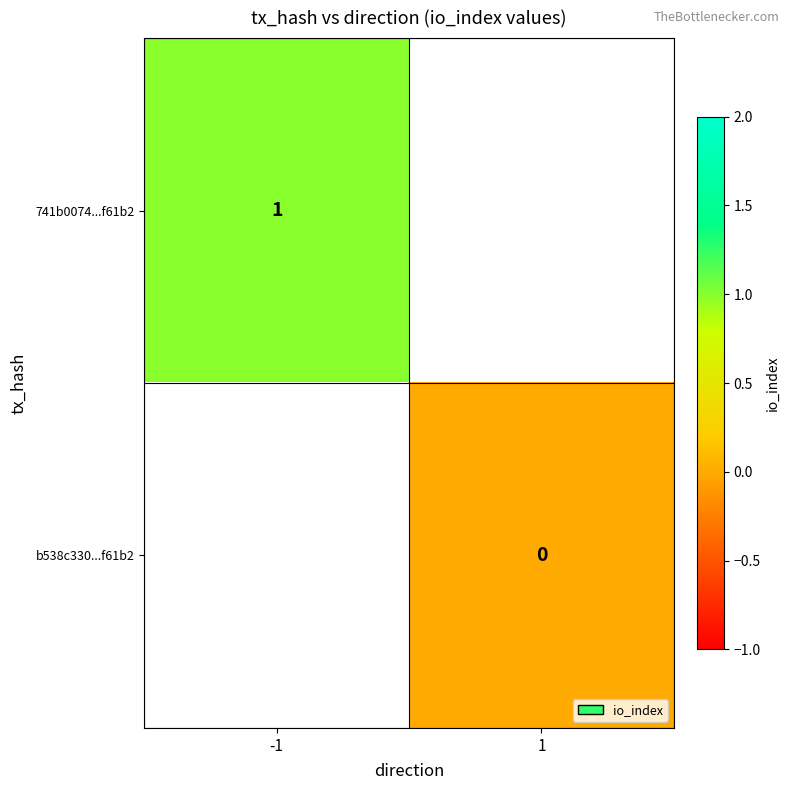

Is it true that 741b0074...f61b2 equals 1 at -1?

True